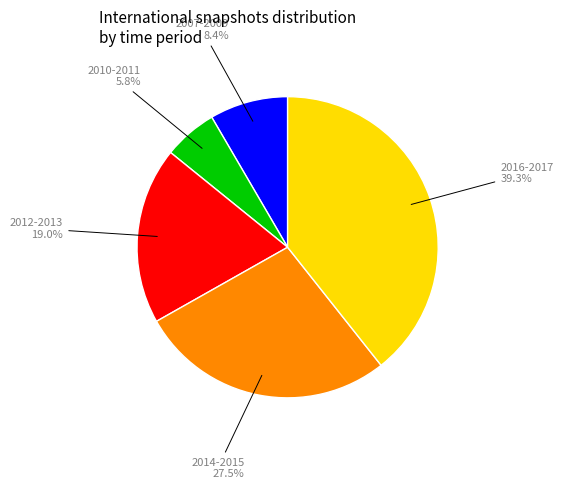

Is there a majority slice in this chart?

No